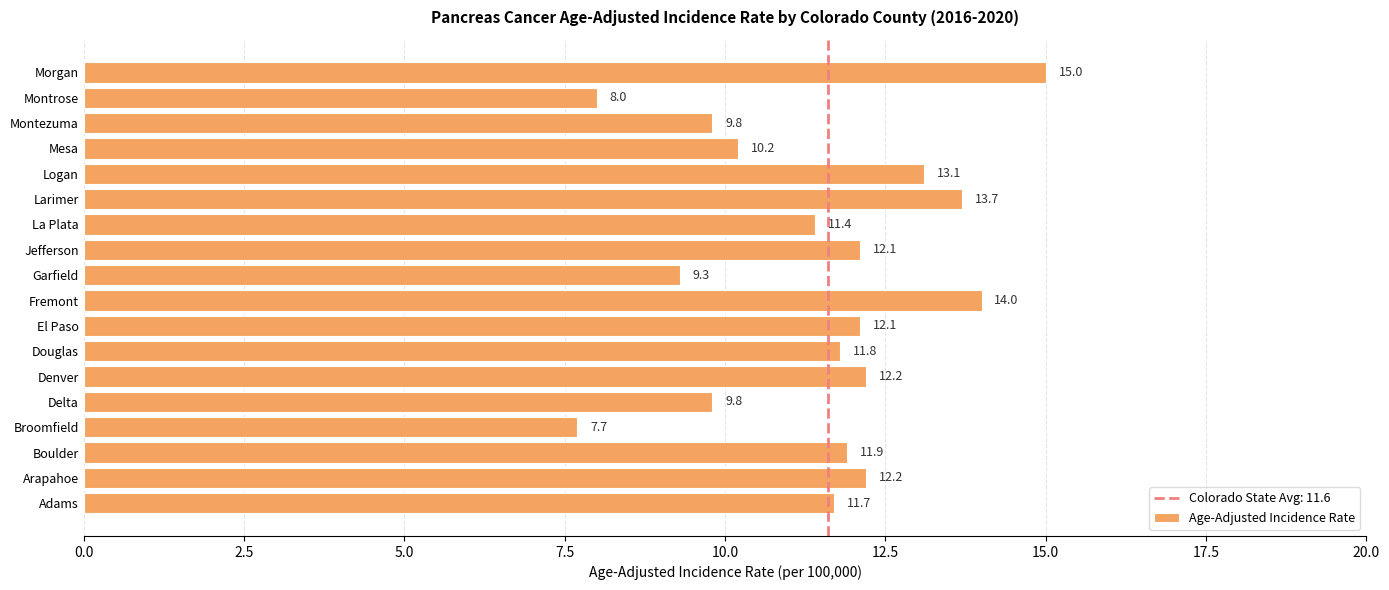

What is the change in value from La Plata to Morgan?

+3.6